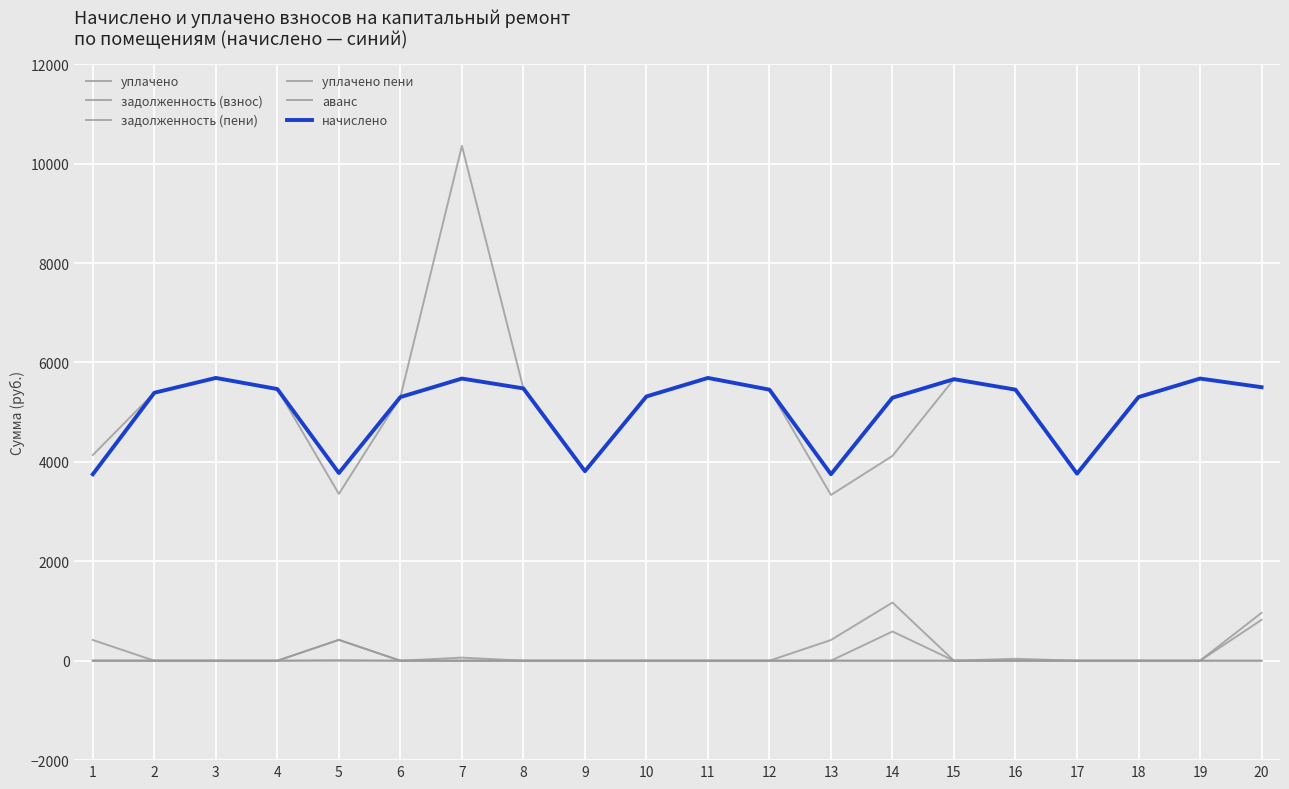

True or false: задолженность (пени) has more than 2 interior local peaks.

False